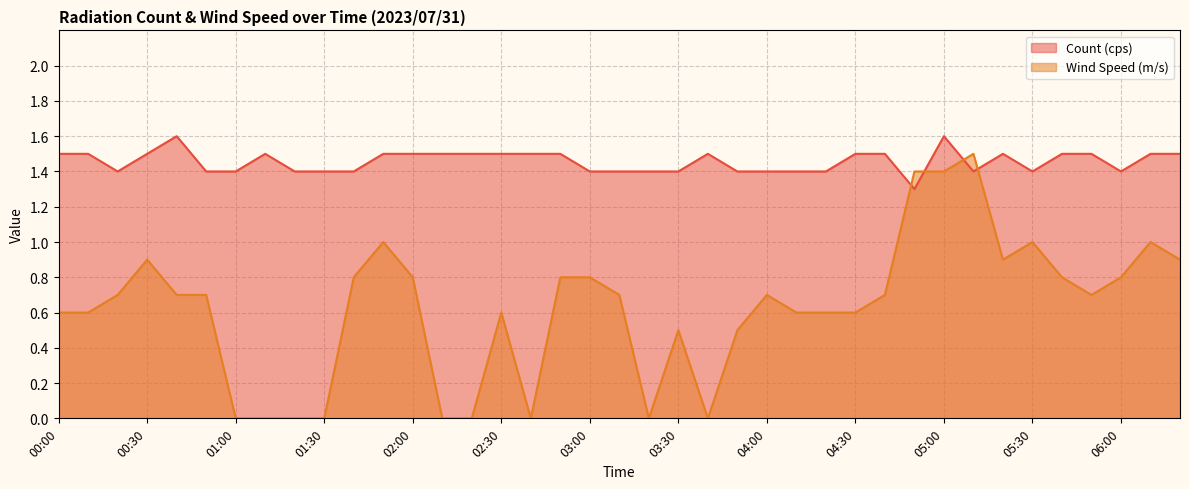

Reading left to right, what are all the values shown in this chart?

Count (cps): 00:00=1.5	00:10=1.5	00:20=1.4	00:30=1.5	00:40=1.6	00:50=1.4	01:00=1.4	01:10=1.5	01:20=1.4	01:30=1.4	01:40=1.4	01:50=1.5	02:00=1.5	02:10=1.5	02:20=1.5	02:30=1.5	02:40=1.5	02:50=1.5	03:00=1.4	03:10=1.4	03:20=1.4	03:30=1.4	03:40=1.5	03:50=1.4	04:00=1.4	04:10=1.4	04:20=1.4	04:30=1.5	04:40=1.5	04:50=1.3	05:00=1.6	05:10=1.4	05:20=1.5	05:30=1.4	05:40=1.5	05:50=1.5	06:00=1.4	06:10=1.5	06:20=1.5
Wind Speed (m/s): 00:00=0.6	00:10=0.6	00:20=0.7	00:30=0.9	00:40=0.7	00:50=0.7	01:00=0.0	01:10=0.0	01:20=0.0	01:30=0.0	01:40=0.8	01:50=1.0	02:00=0.8	02:10=0.0	02:20=0.0	02:30=0.6	02:40=0.0	02:50=0.8	03:00=0.8	03:10=0.7	03:20=0.0	03:30=0.5	03:40=0.0	03:50=0.5	04:00=0.7	04:10=0.6	04:20=0.6	04:30=0.6	04:40=0.7	04:50=1.4	05:00=1.4	05:10=1.5	05:20=0.9	05:30=1.0	05:40=0.8	05:50=0.7	06:00=0.8	06:10=1.0	06:20=0.9